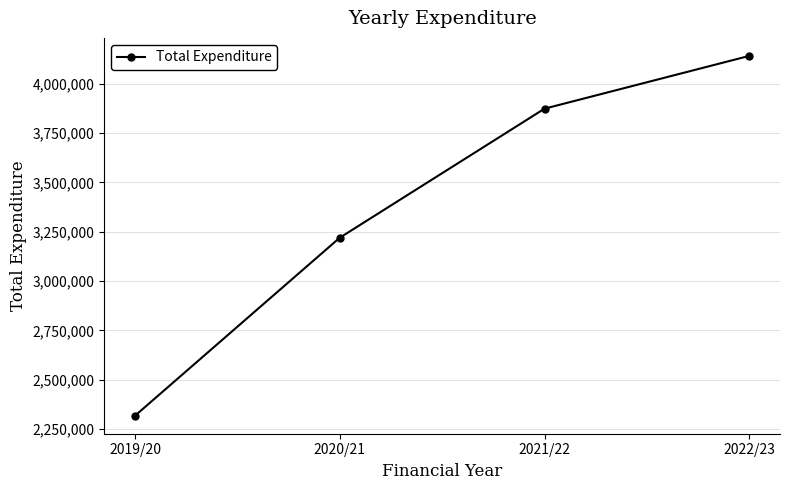

Which has a higher value, 2020/21 or 2022/23?

2022/23